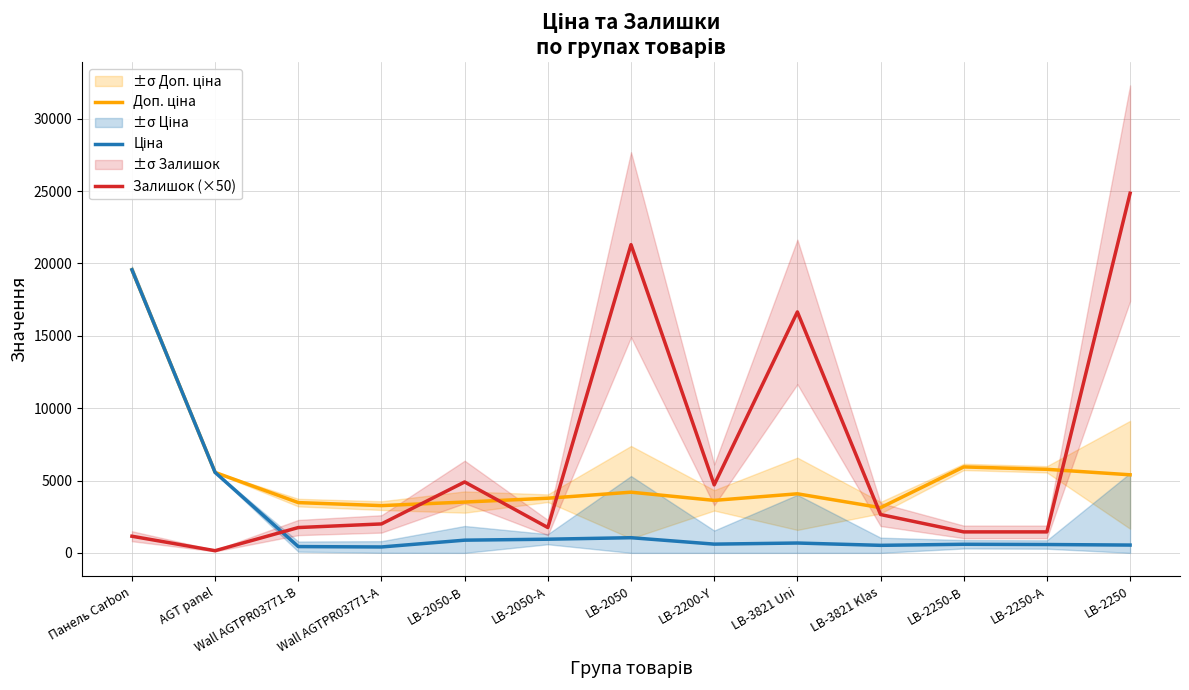

What is the sum of all Доп. ціна values?

71291.5